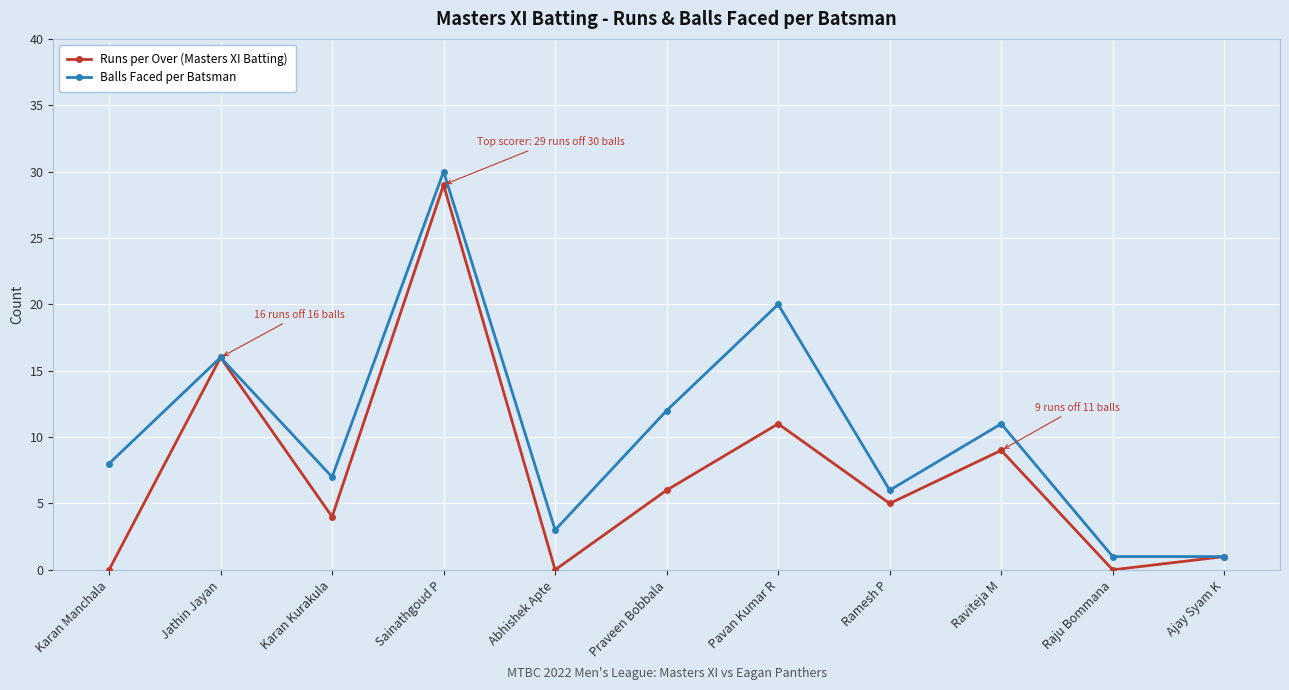

What is the total value across all series at Ajay Syam K?

2